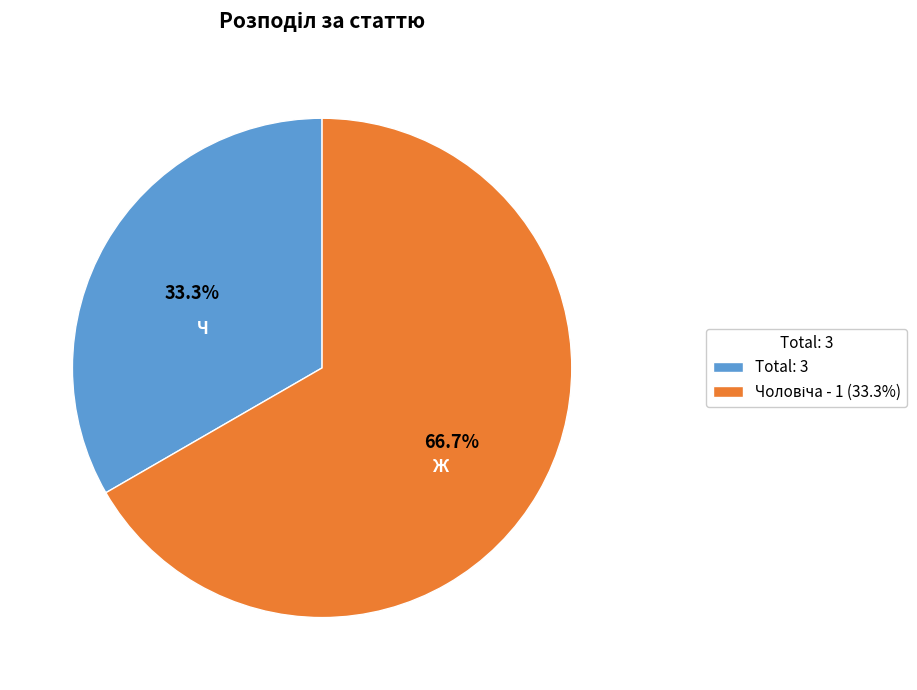

Which slice is the smallest?

Total: 3